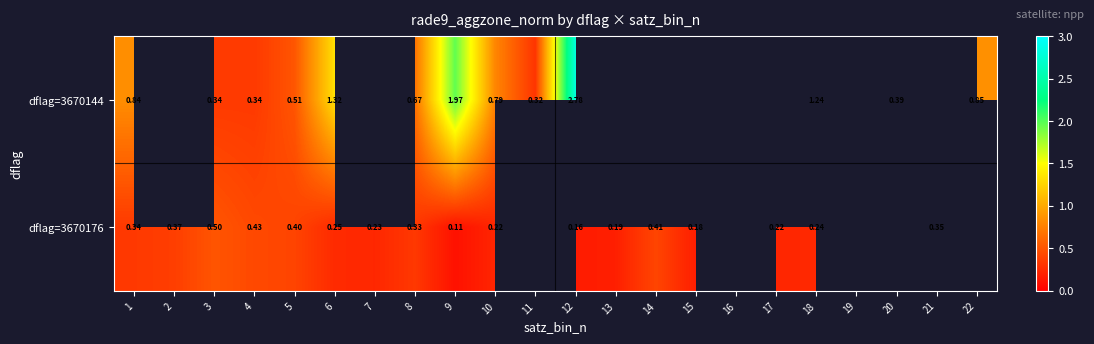

What is the minimum value shown in the chart?

0.1